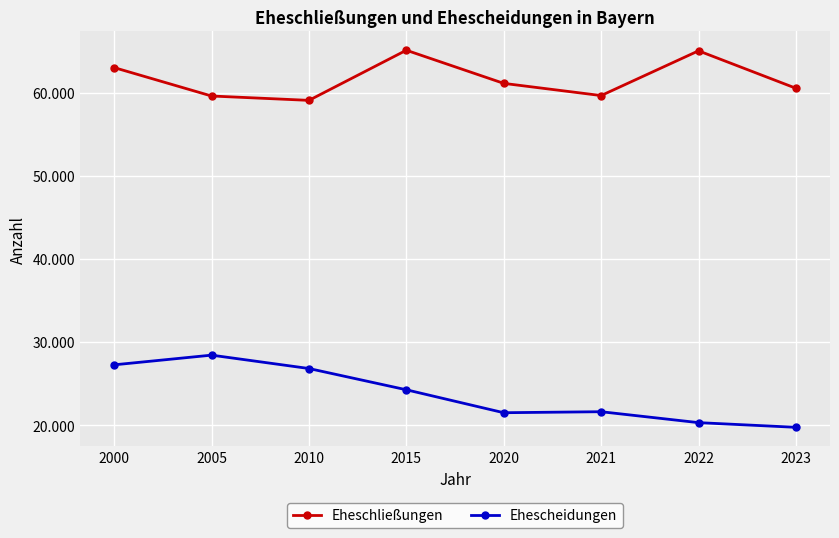

Does the chart have visible grid lines?

Yes